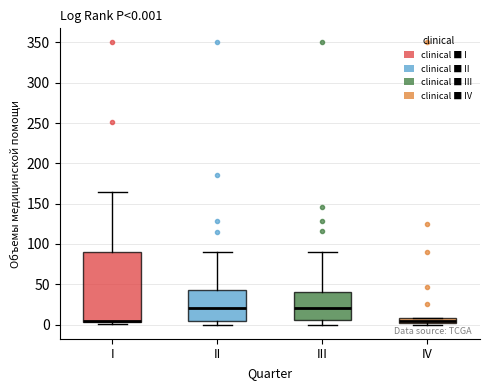

Comparing the boxes themselves (not the whiskers), which one is the tallest?

I